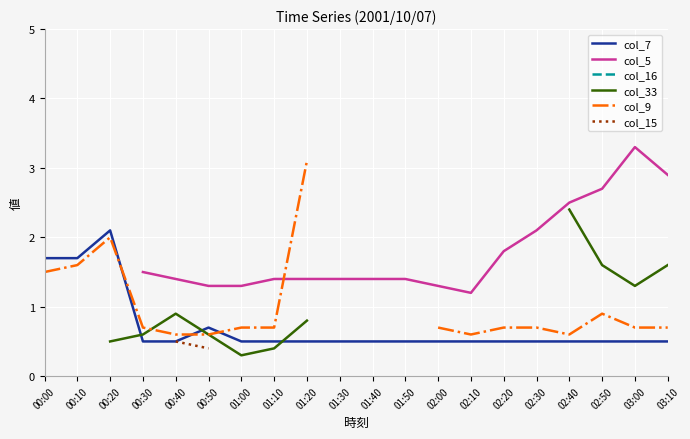

Which series changed the most between 02:00 and 03:10?

col_5